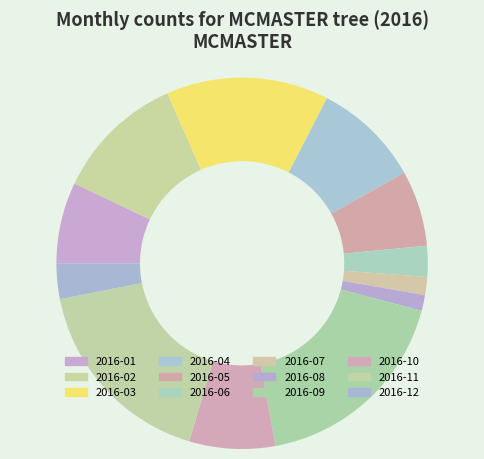

Is the sum of 2016-06 and 2016-03 greater than half?

No